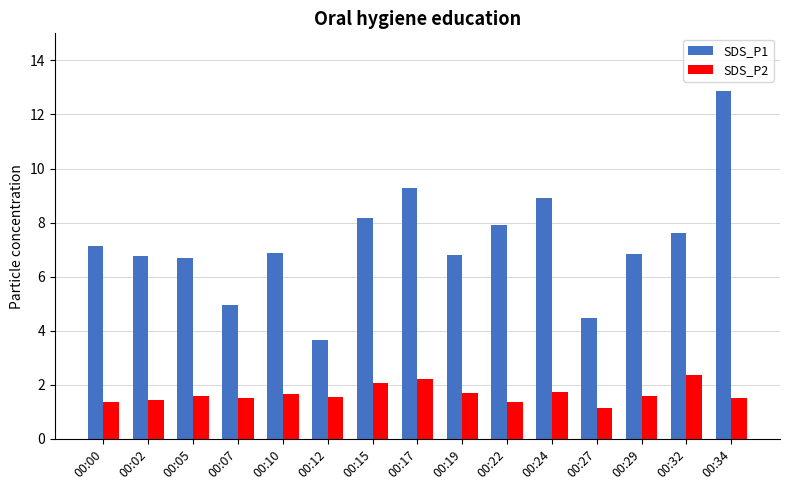

Read the SDS_P1 value at 00:19.

6.8